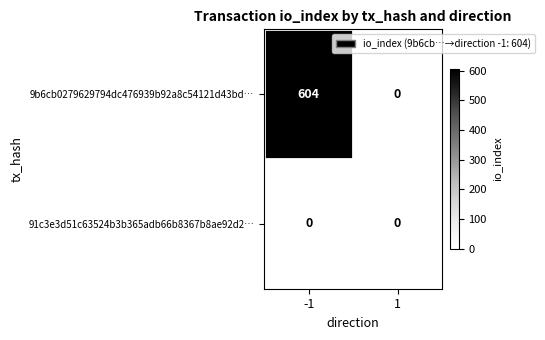

Is it true that 9b6cb0279629794dc476939b92a8c54121d43bd… equals -405 at 1?

False